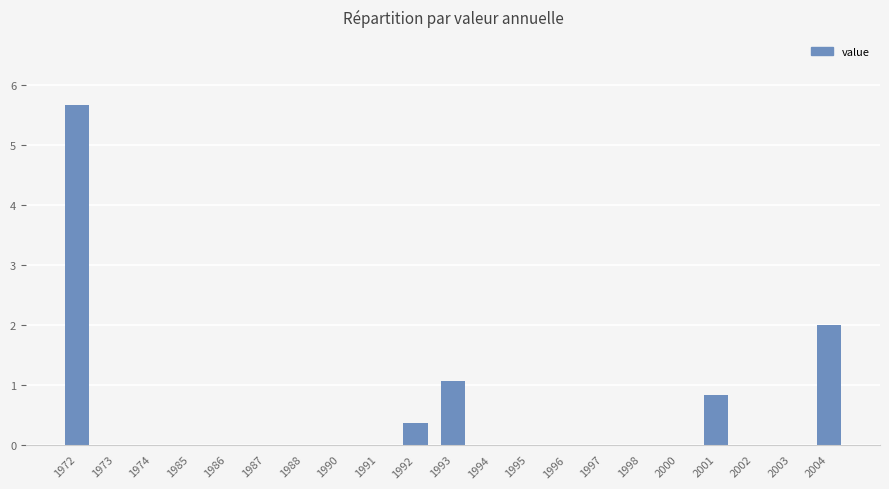

At which category does the chart reach its peak across all series?

1972